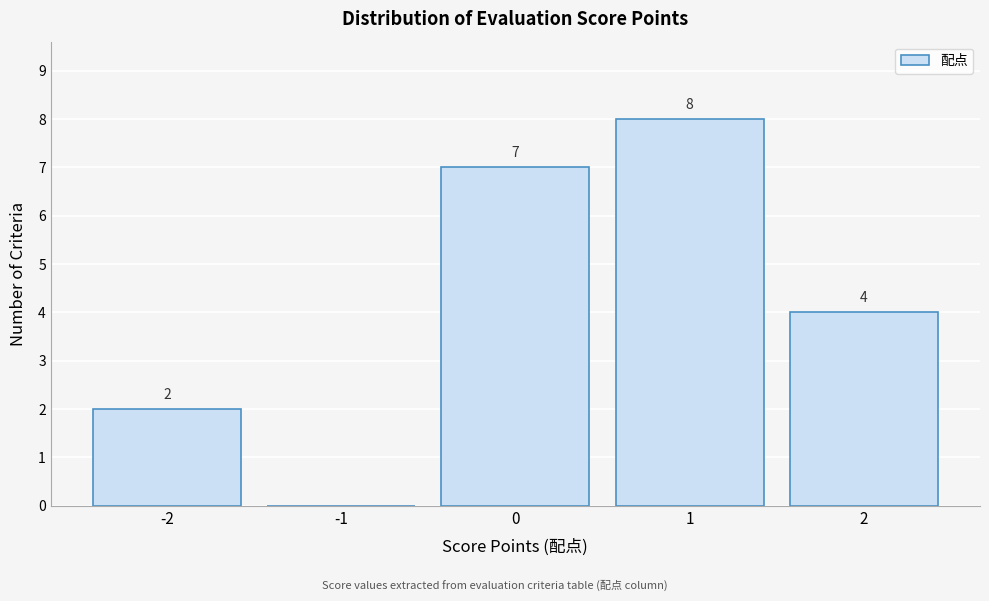

Over which range of the x-axis is the bar tallest?

0.5 to 1.5